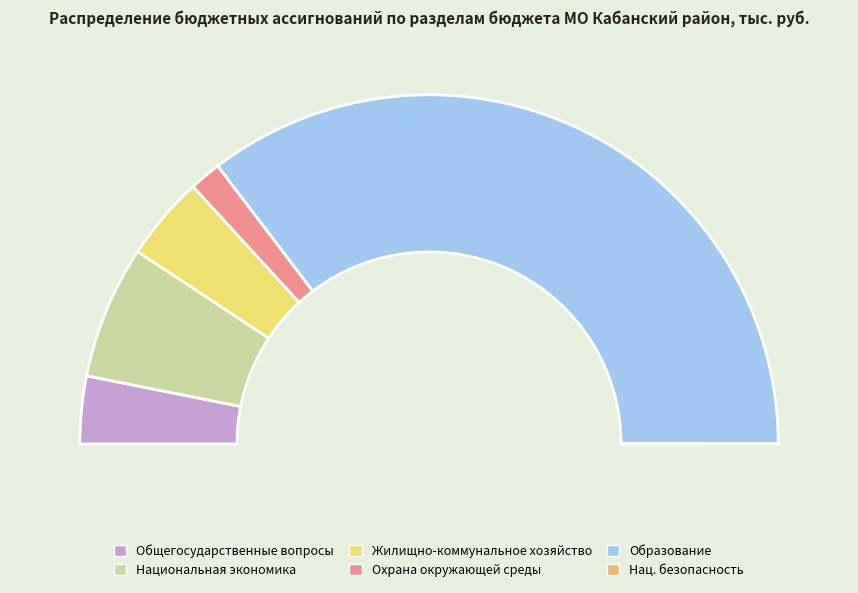

To the nearest percent, what is the difference between the ОБЩЕГОСУДАРСТВЕННЫЕ ВОПРОСЫ and ОХРАНА ОКРУЖАЮЩЕЙ СРЕДЫ slice percentages?

3%